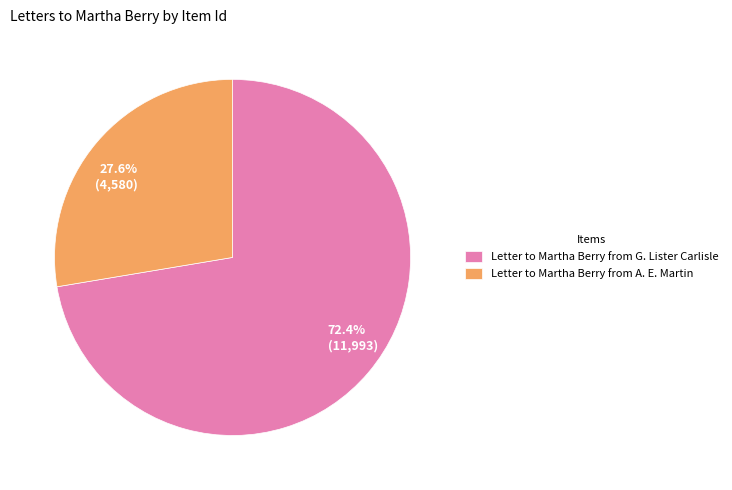

How many slices are in this pie chart?

2